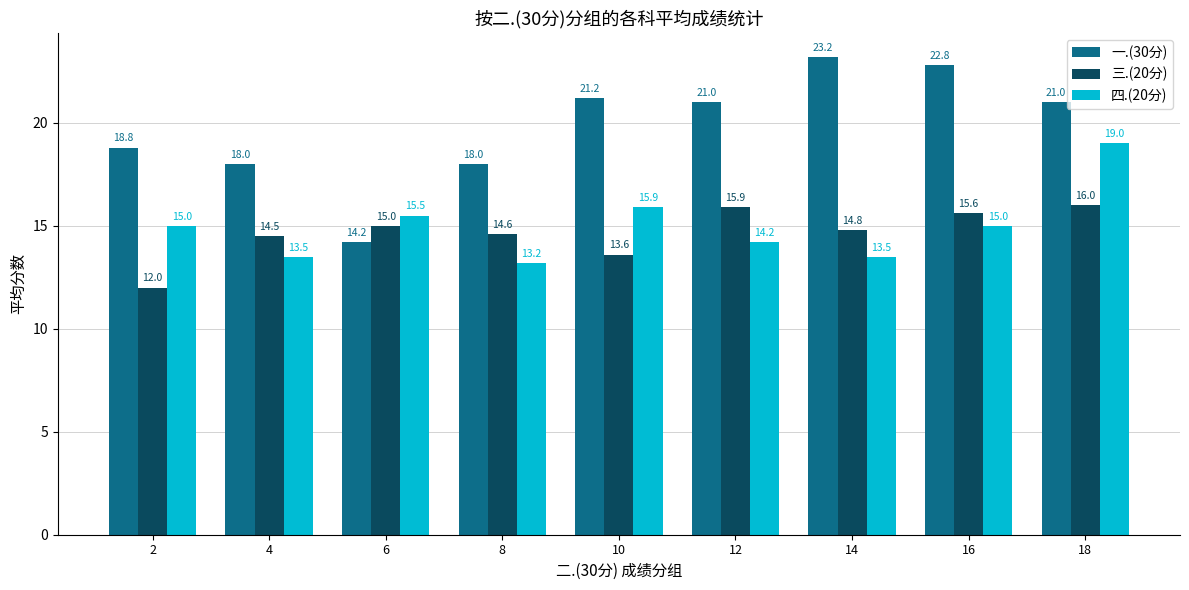

What is the maximum value for 三.(20分)?

16.0